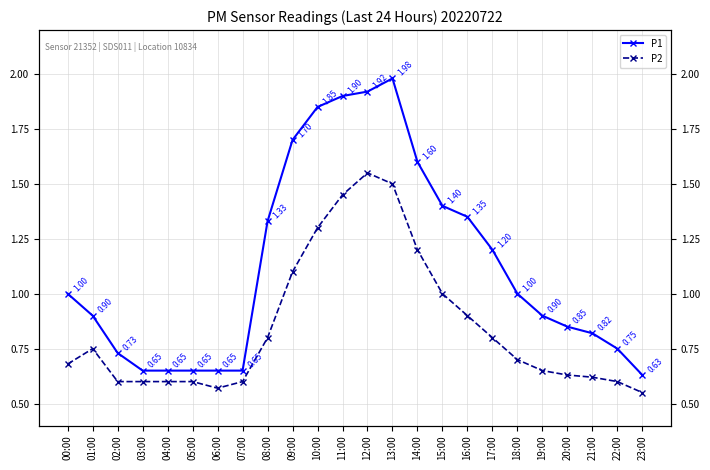

Which category has the highest value in the P1 series?

13:00